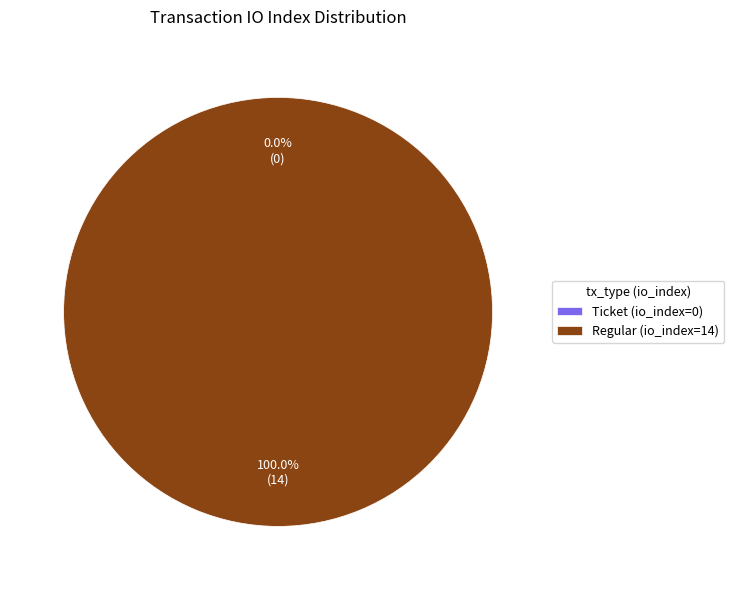

What is the smallest slice in the pie chart?

Ticket (io_index=0)